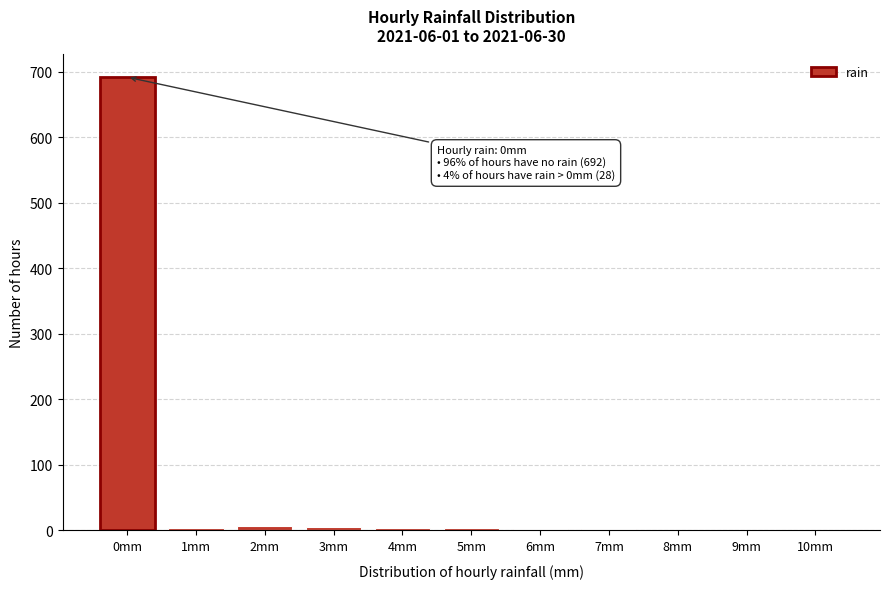

What is the sum of all values?

720